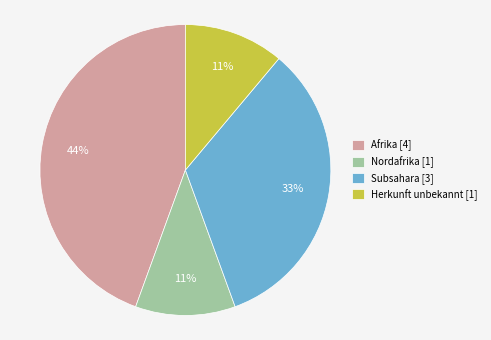

Which category has the biggest portion of the pie?

Afrika